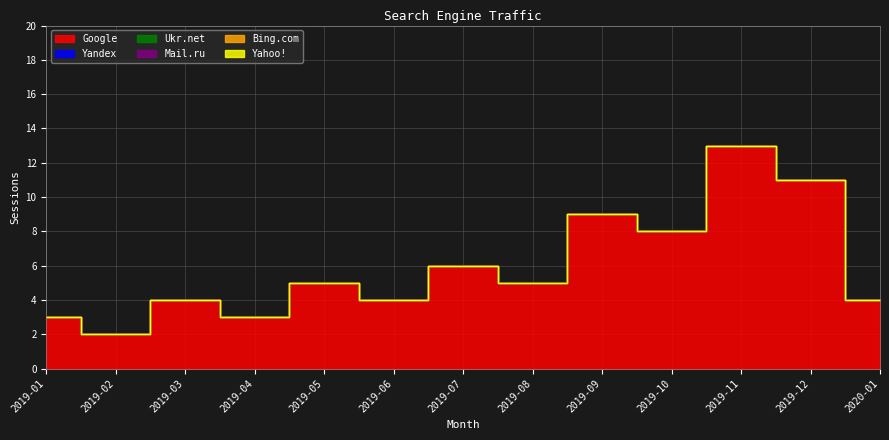

The value of Google at 2019-03 is 4. True or false?

True